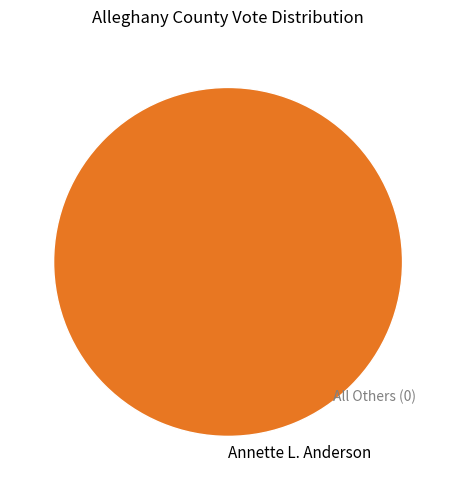

How many segments does this pie chart have?

1